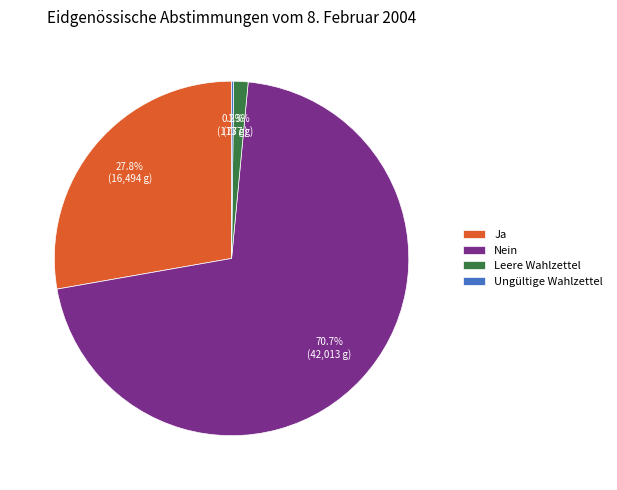

Is it true that Leere Wahlzettel is 11% of the pie?

False